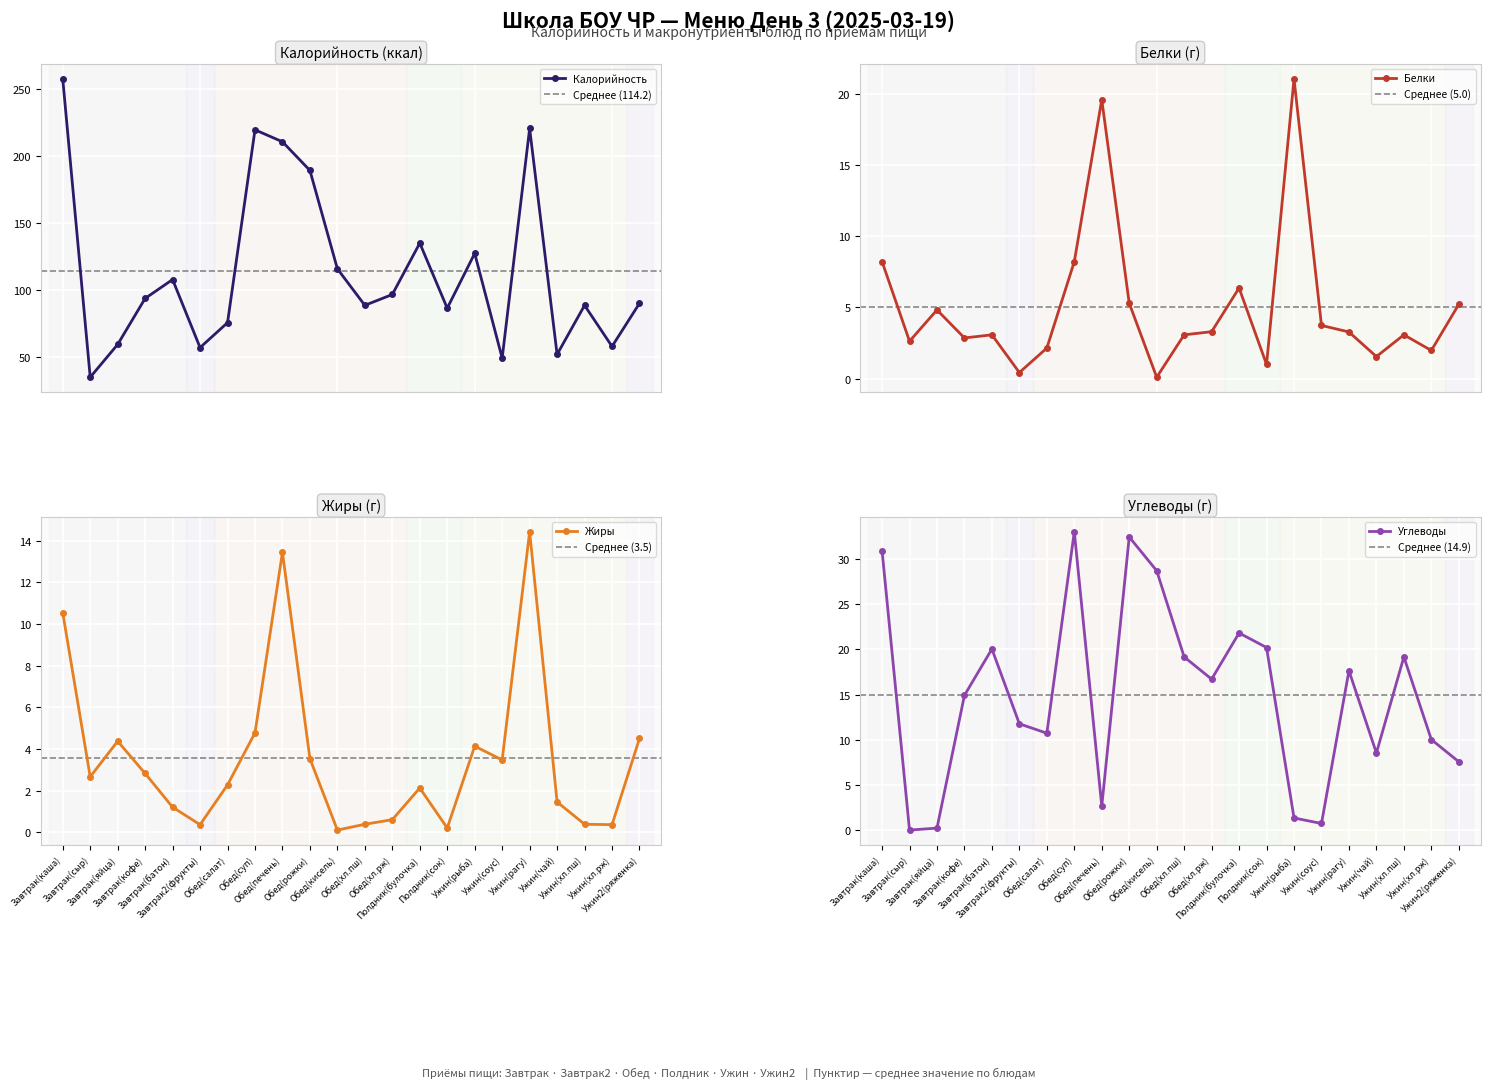

What is the value of the Калорийность point at the 17th from the left?

49.3